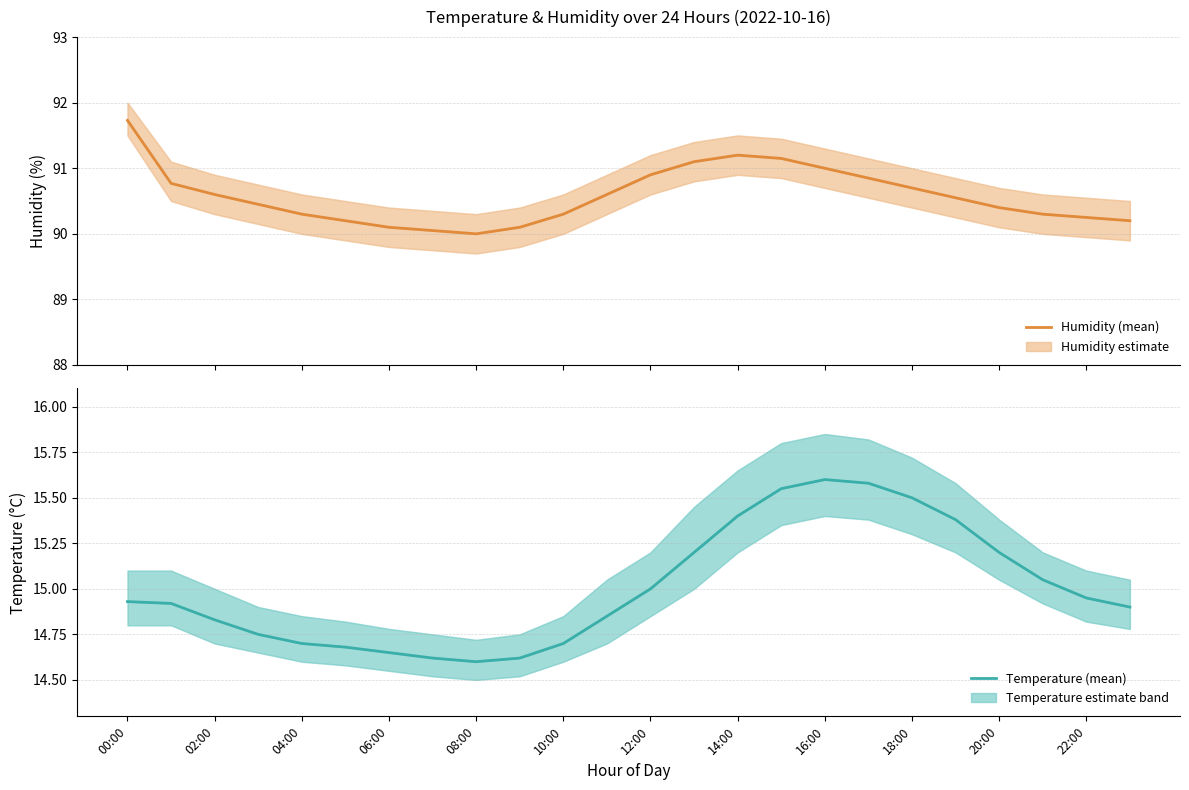

Is it true that Estimate (humidity) equals 90.9 at 12:00?

True